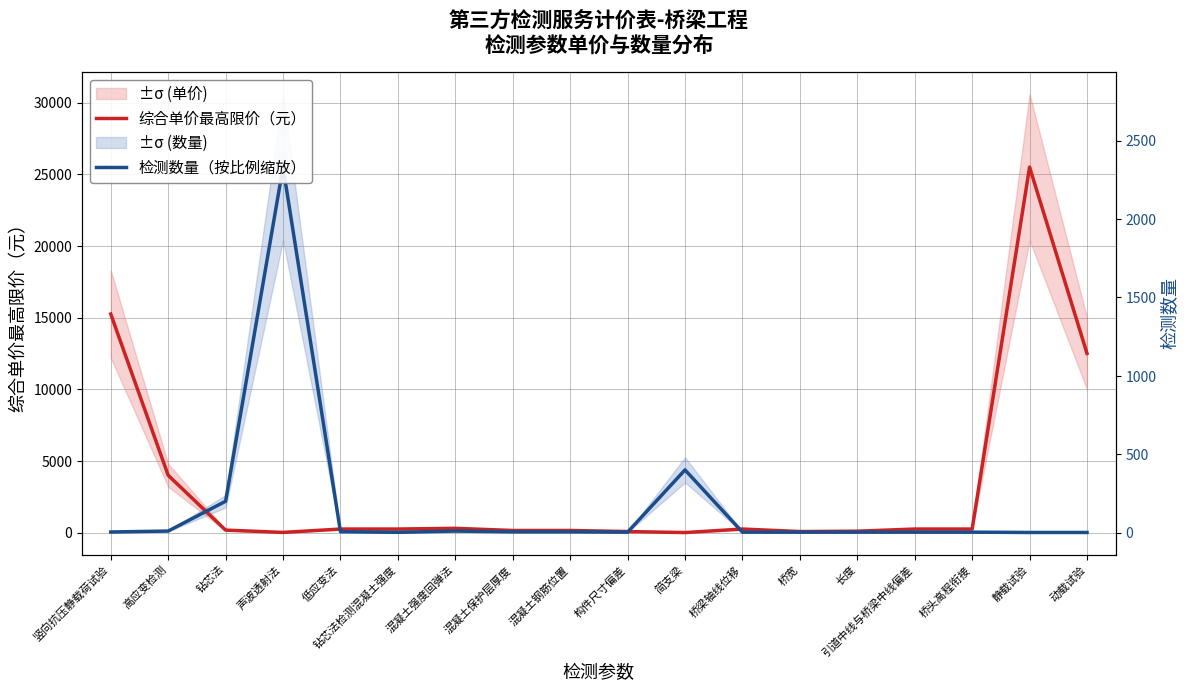

Between which two adjacent categories do 综合单价最高限价（元） and 检测数量（按比例缩放） first intersect?

高应变检测 and 钻芯法